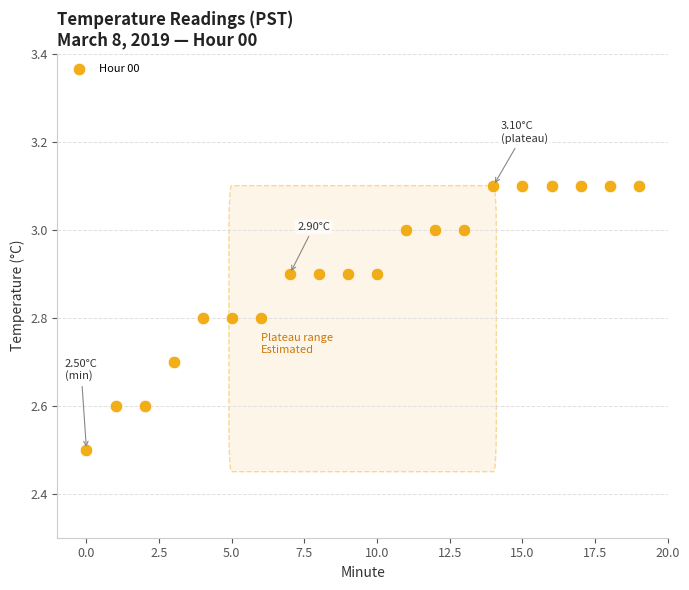

How many data points are displayed?

20